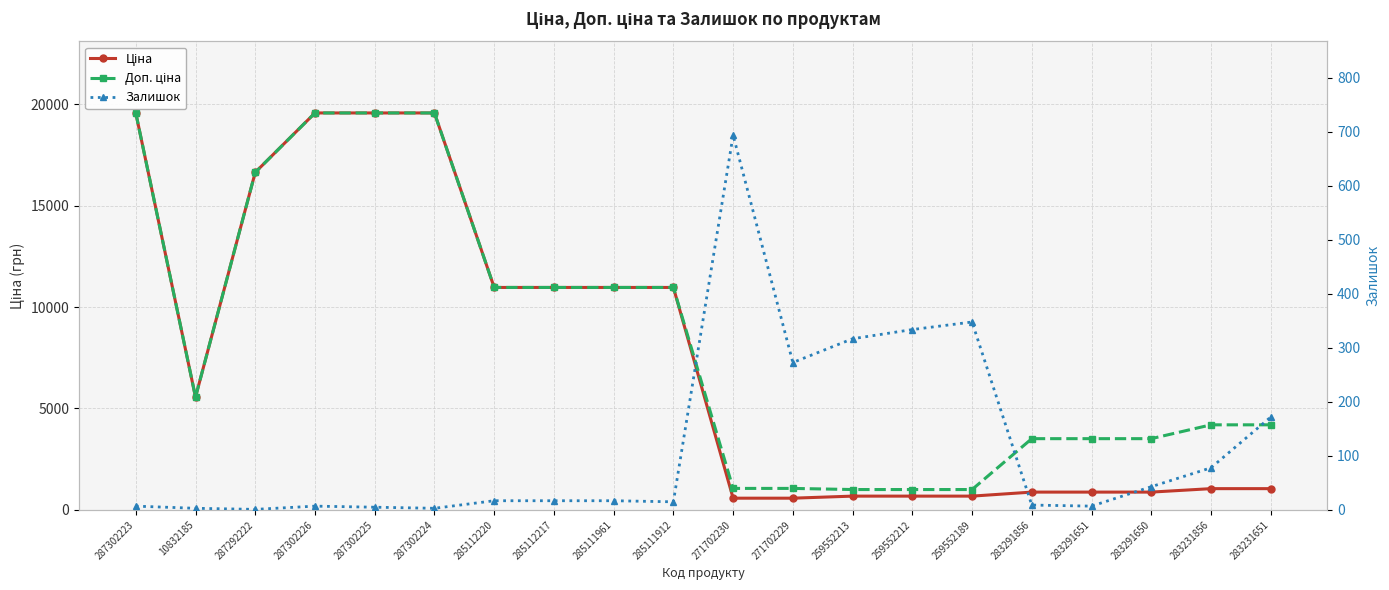

Rank the series by their maximum value, from lowest to highest.

Залишок, Ціна, Доп. ціна